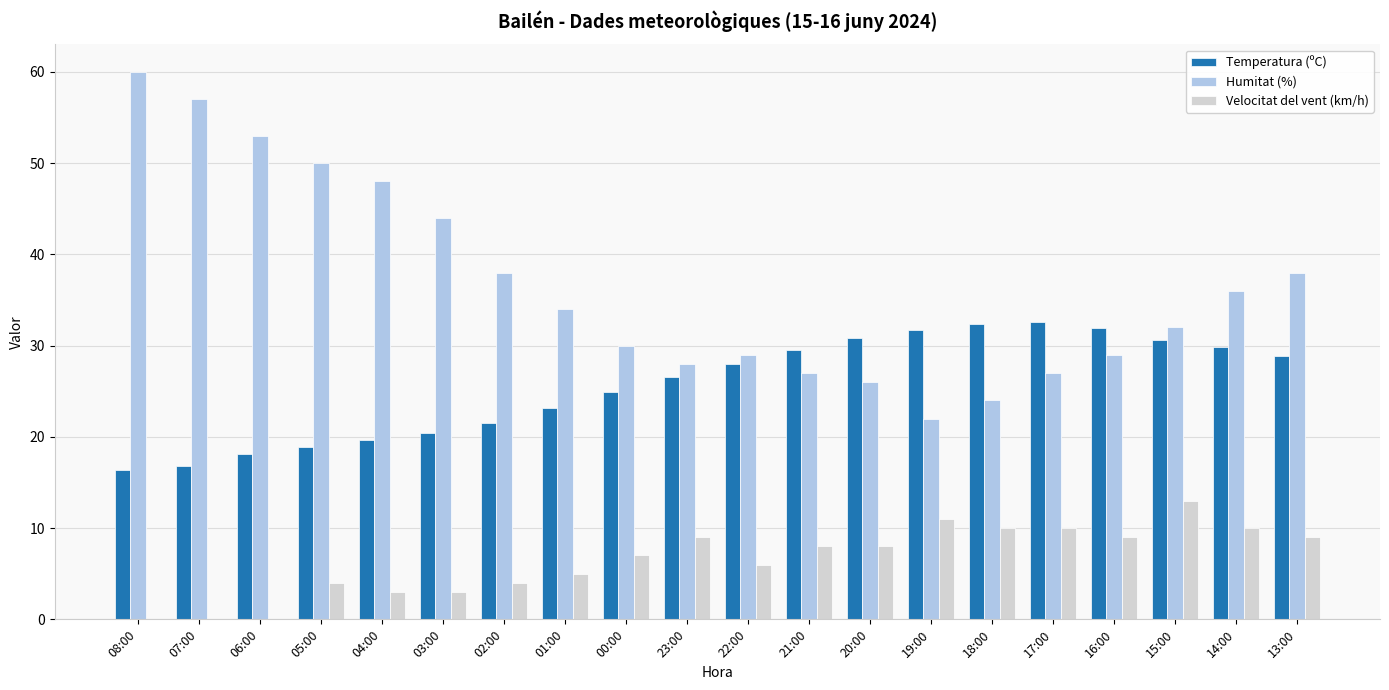

What is the sum of the Temperatura (ºC) values at 04:00 and 18:00?

52.0